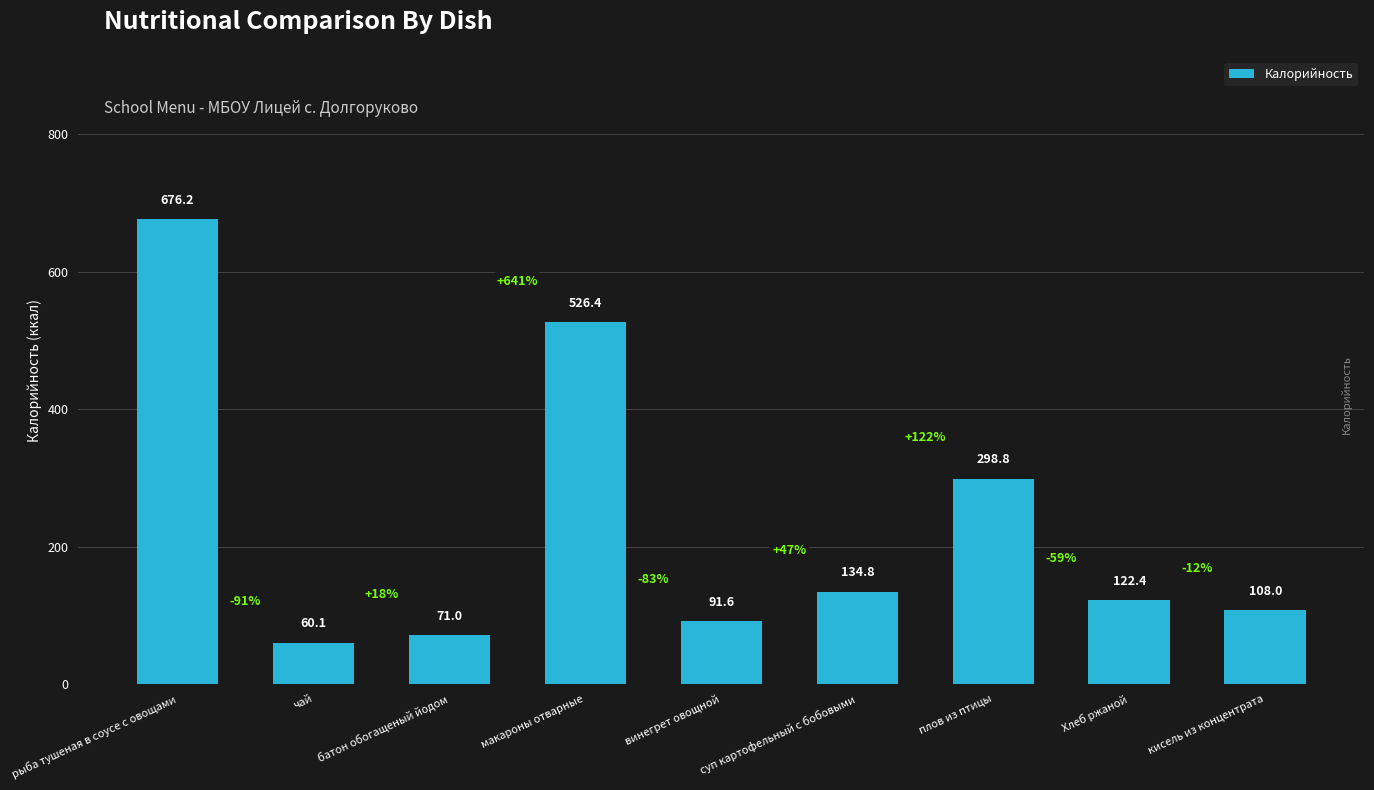

What is the difference between the values at макароны отварные and рыба тушеная в соусе с овощами?

149.7